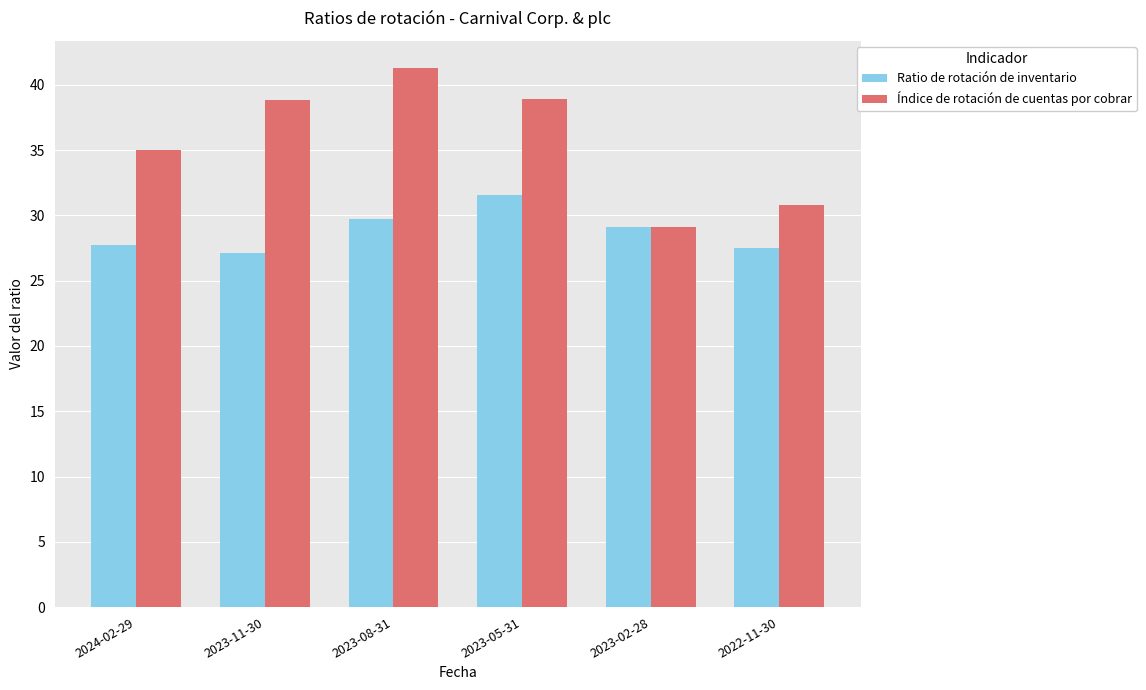

Which label corresponds to the smallest value in the chart?

2023-11-30